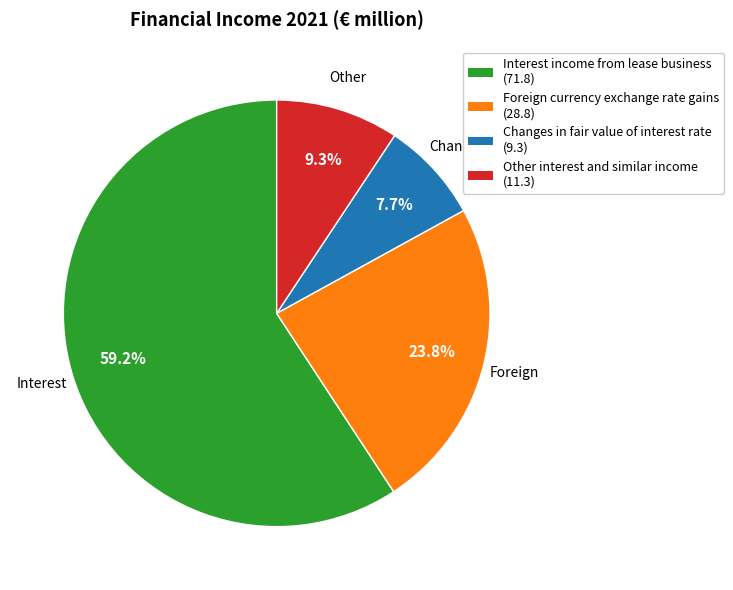

What percentage do Changes in fair value of interest rate and Interest income from lease business together represent?

66.9%